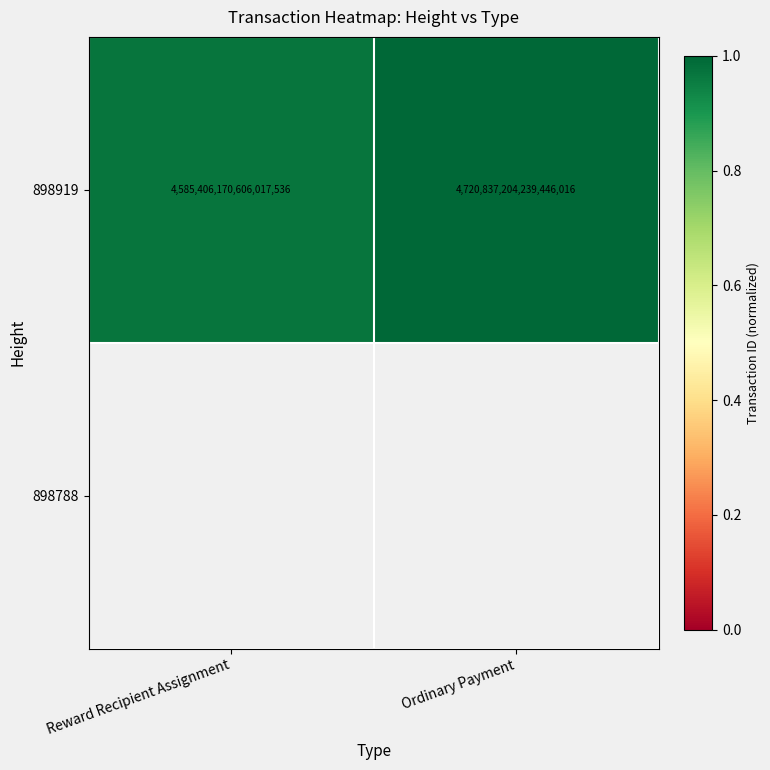

At which label does 898919 reach its minimum?

Reward Recipient Assignment